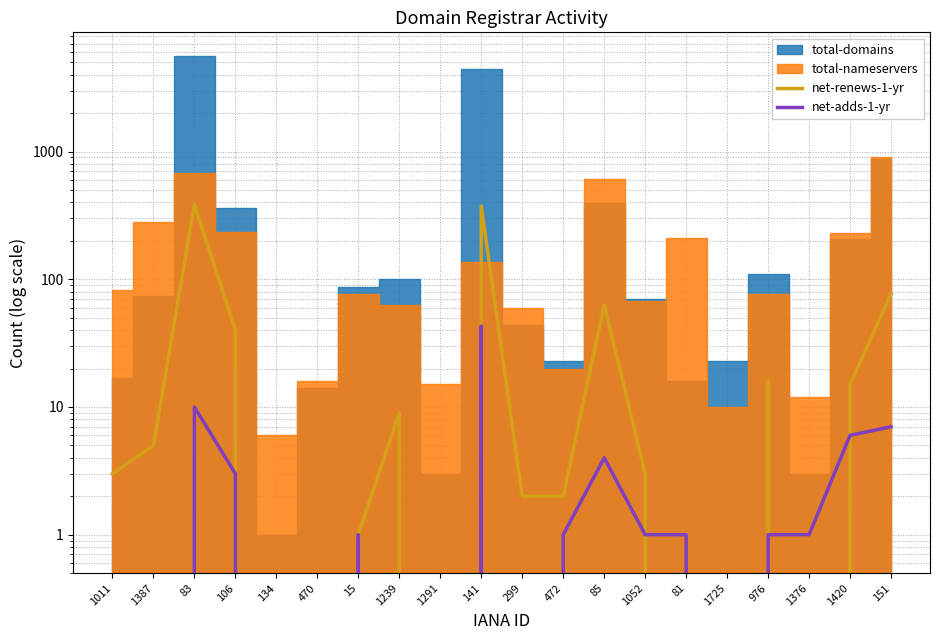

At which category does the chart reach its peak across all series?

83